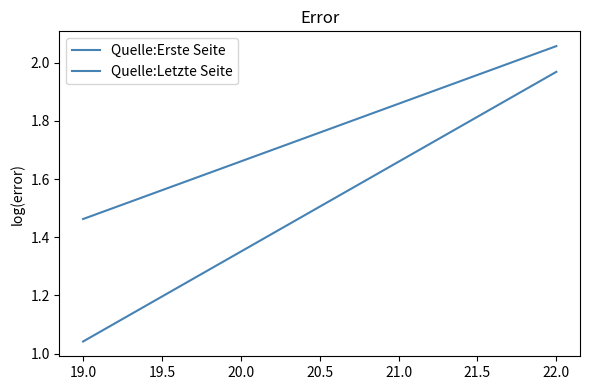

How many lines are shown in the chart?

2